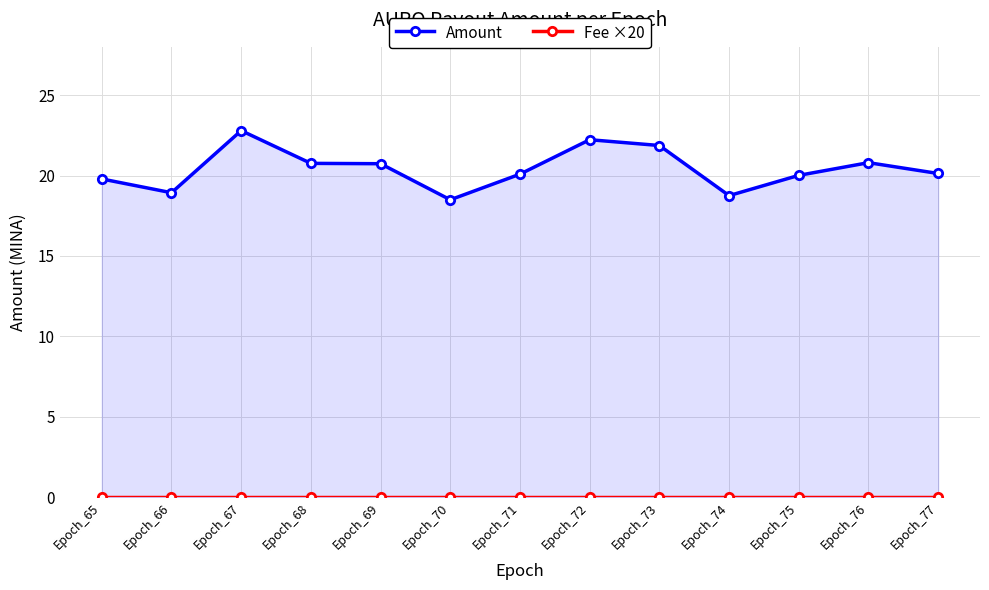

True or false: Fee ×20 and Amount cross at least once.

False